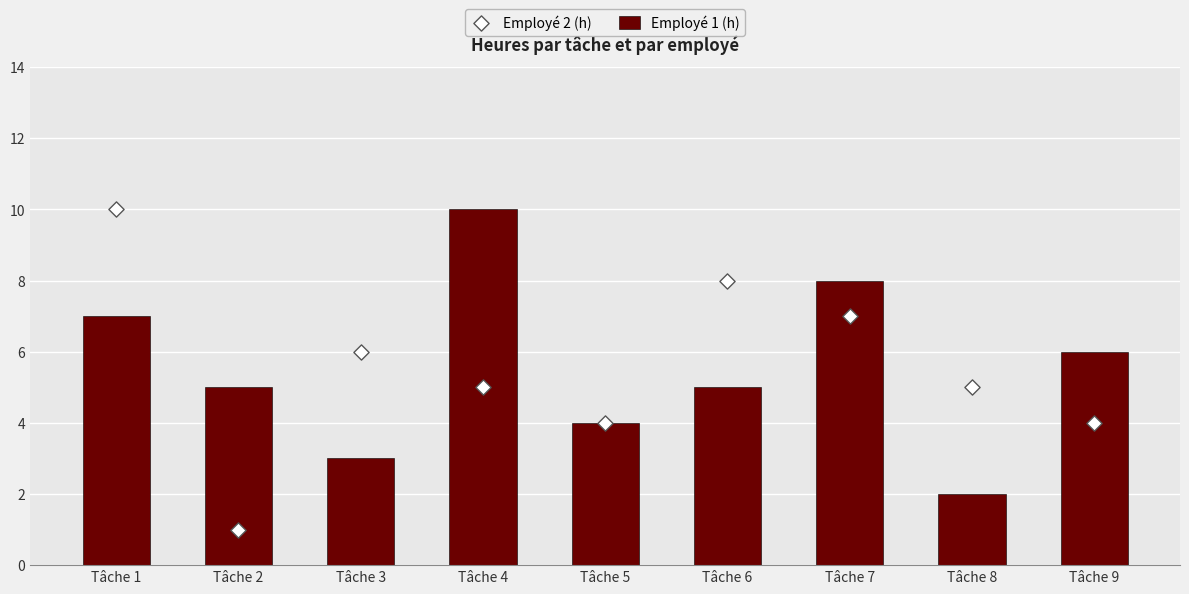

Which series has the largest Y range (max minus min)?

Employé 2 (h)